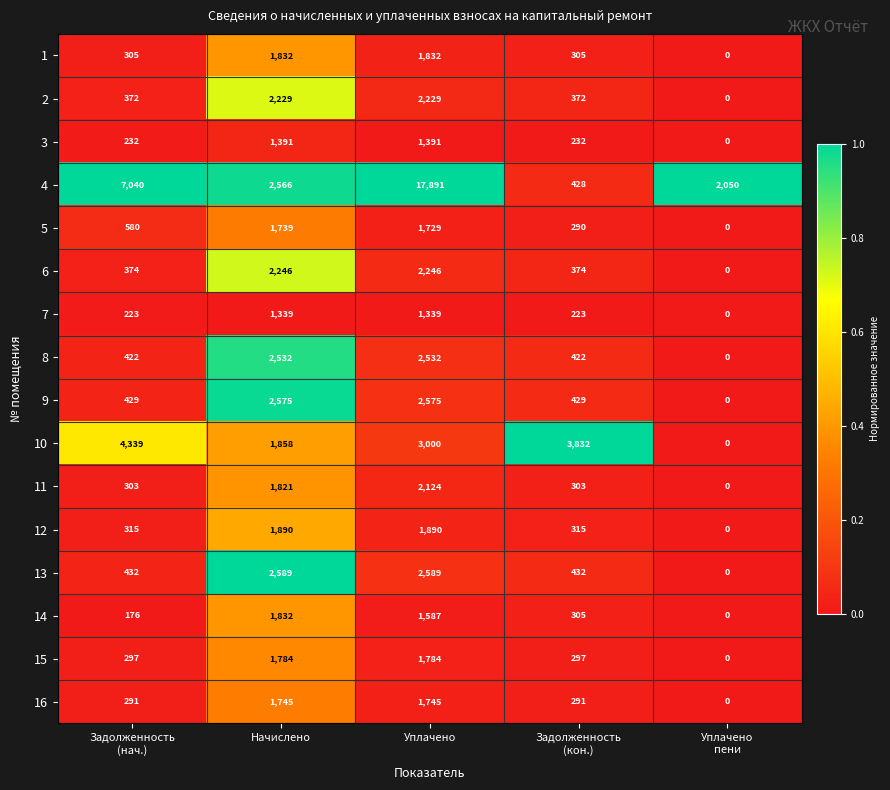

What is the total value across all series at Задолженность
(кон.)?

8850